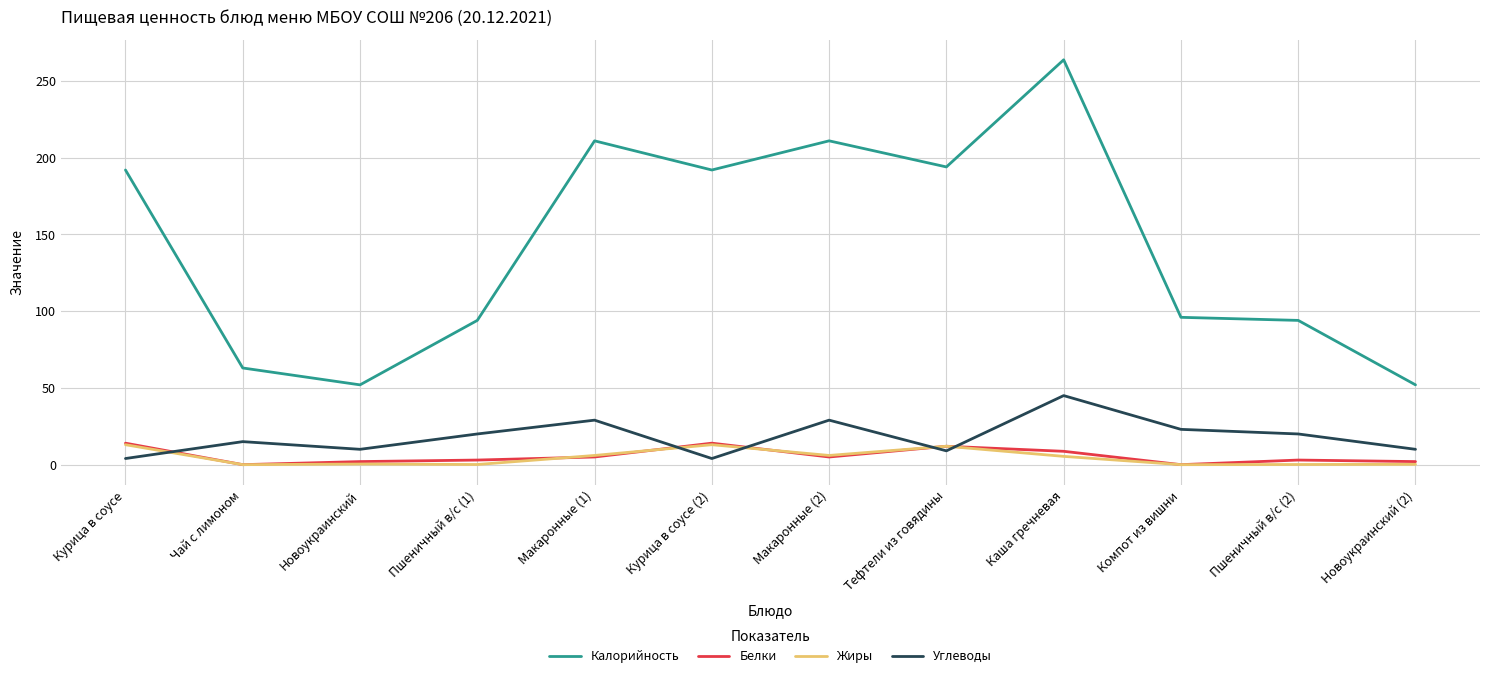

True or false: Калорийность has a value of 65.0 at Компот из вишни.

False